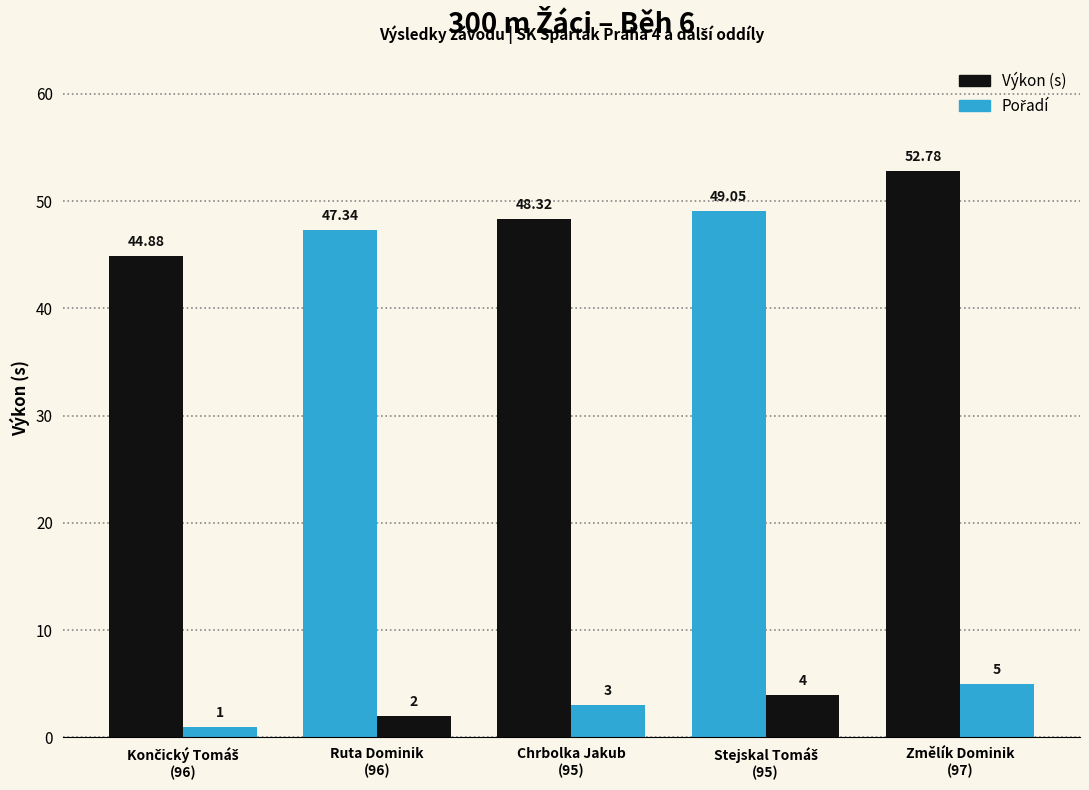

Read the Pořadí value at Ruta Dominik
(96).

2.0